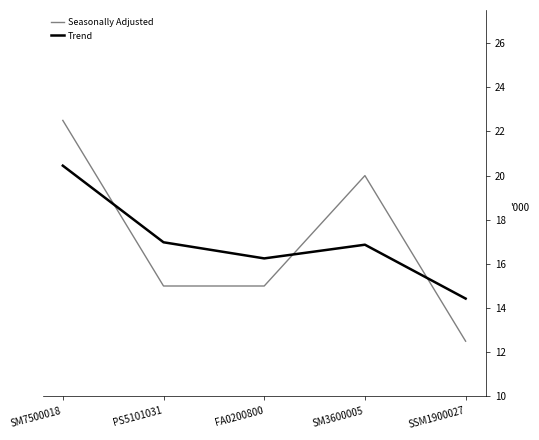

Which category has the lowest value in the Seasonally Adjusted series?

SSM1900027